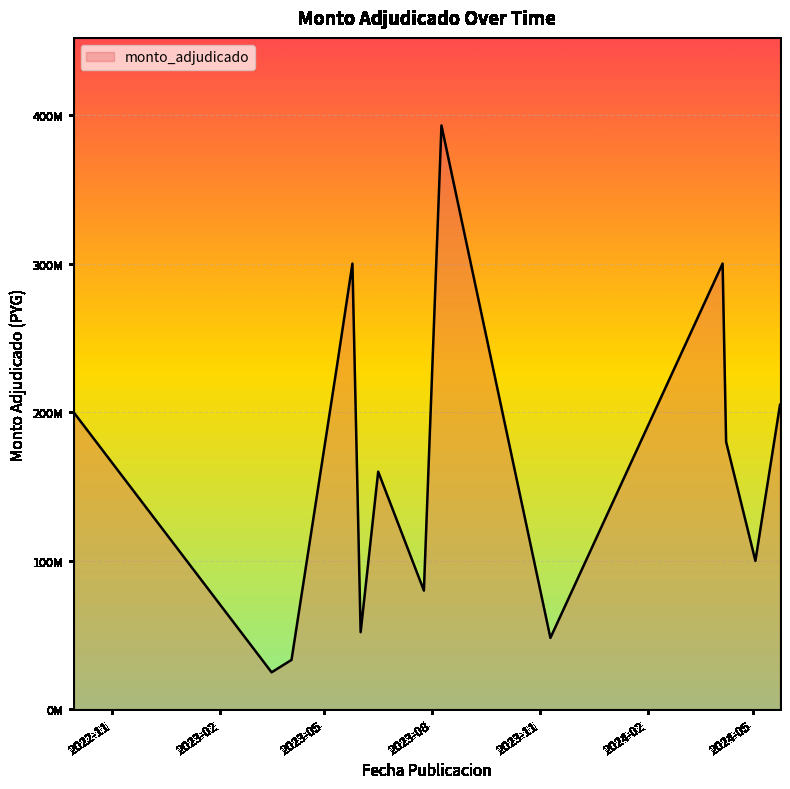

Does the chart have visible grid lines?

Yes